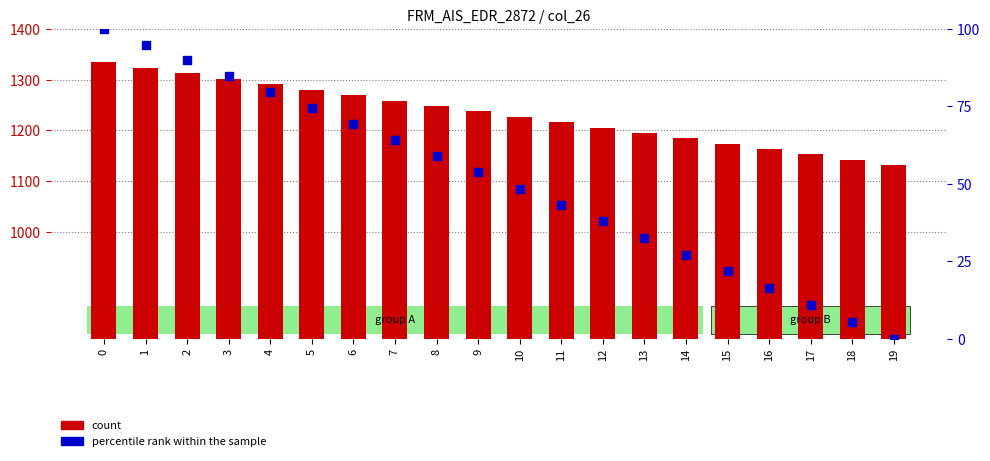

At how many categories does at least one series exceed 1267?

7